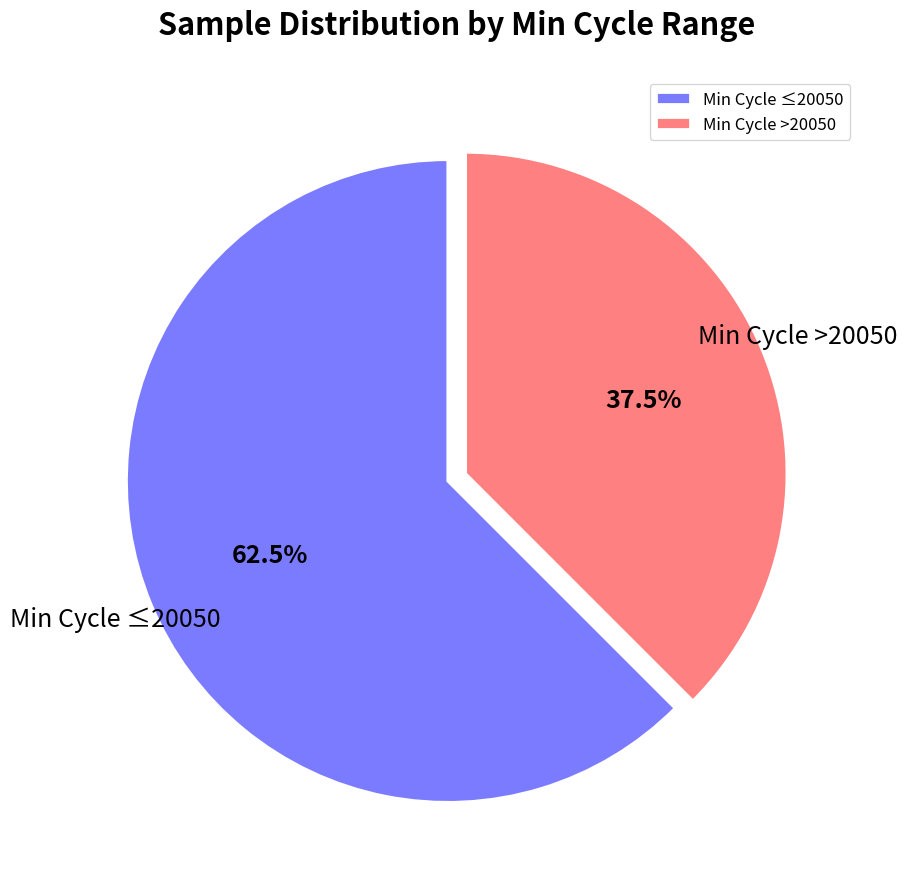

How much of the chart is everything except Min Cycle >20050?

62.5%